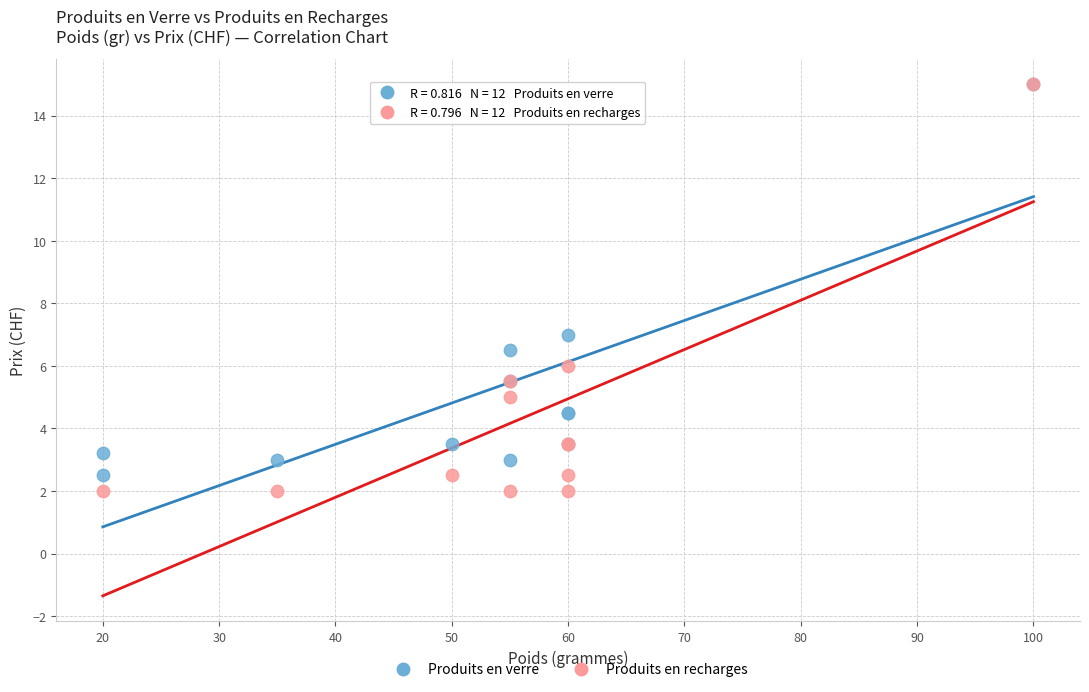

What are all the series names shown in the legend?

Produits en verre, Produits en recharges